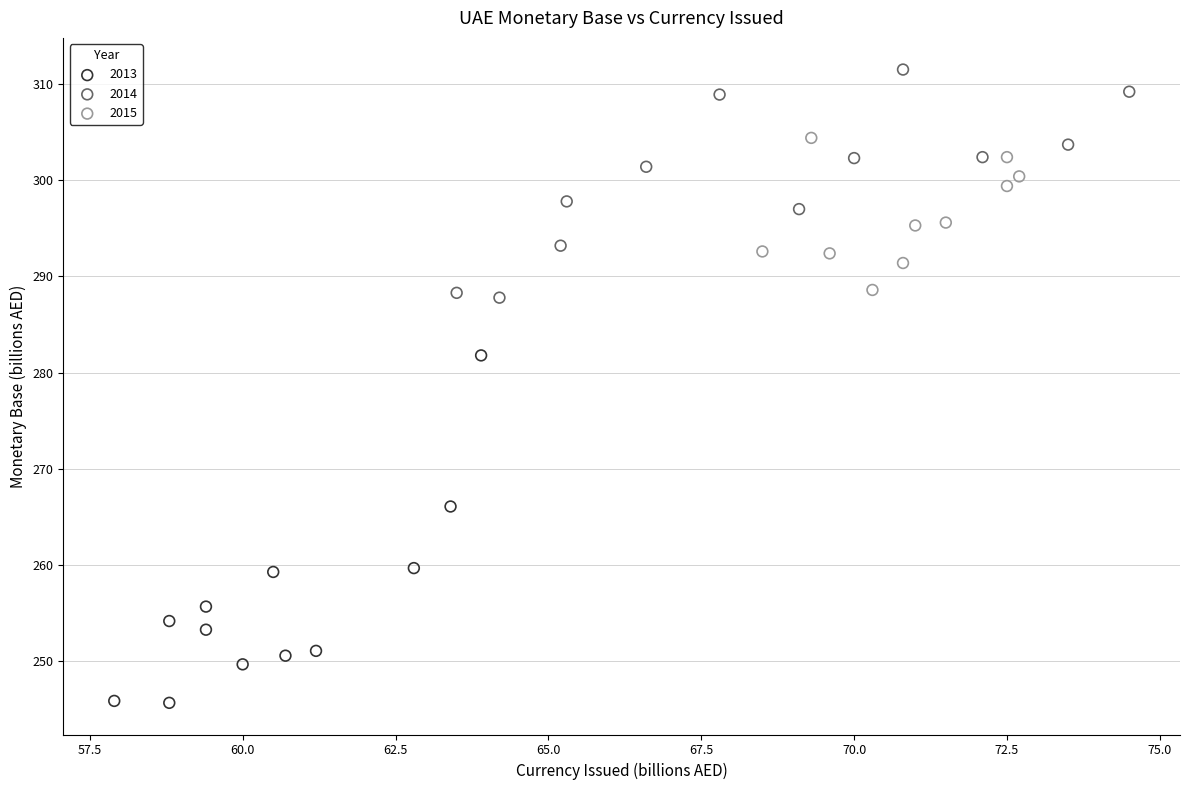

Which series reaches the minimum Y coordinate?

2013